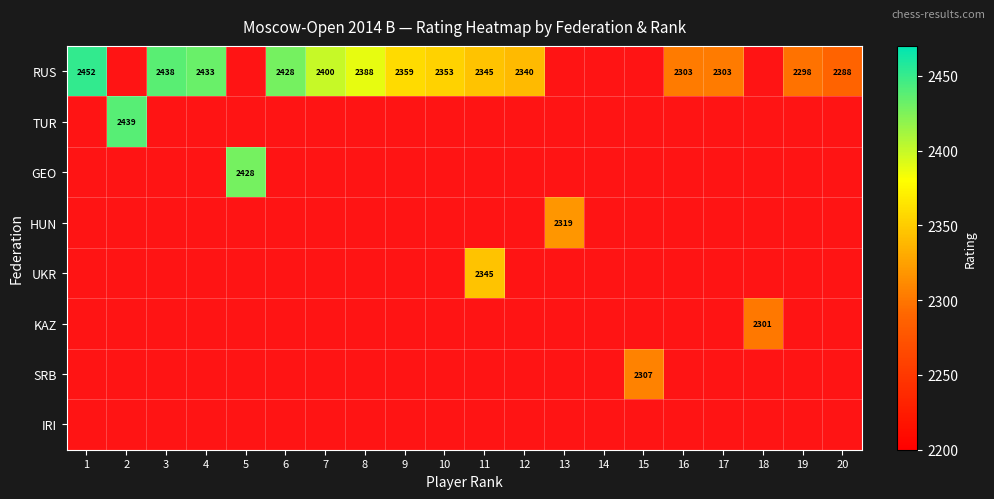

True or false: RUS has a value of 2345 at 11.

True